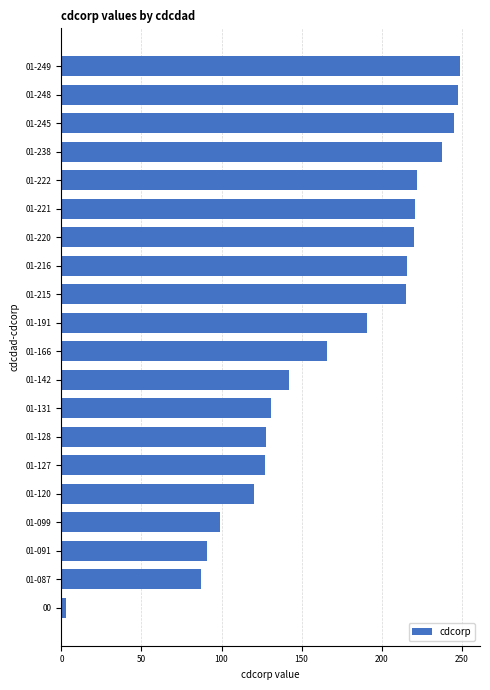

What is the difference between the second highest and minimum values?

245